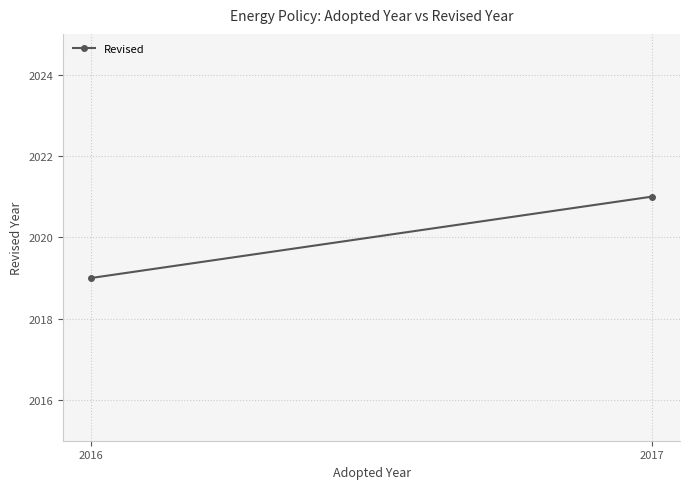

What is the sum of the values at 2016 and 2017?

4040